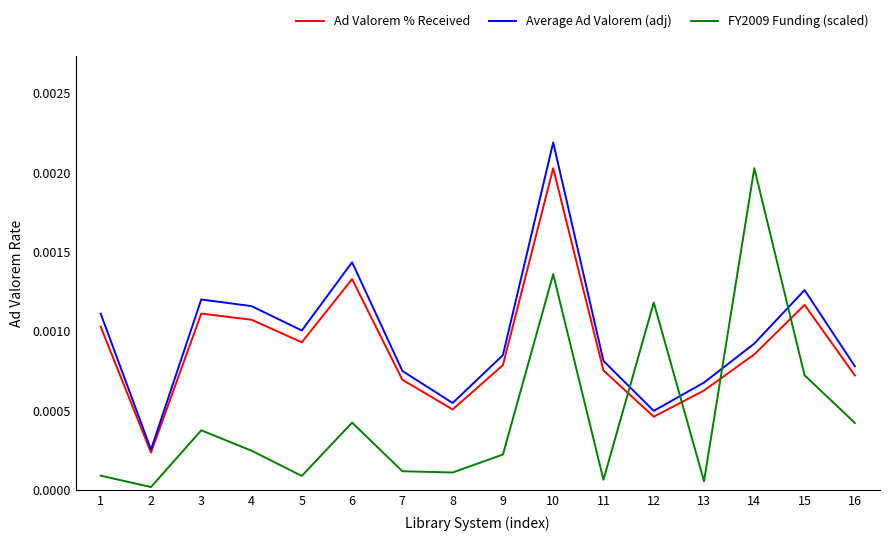

True or false: Average Ad Valorem (adj) and FY2009 Funding (scaled) cross at least once.

True